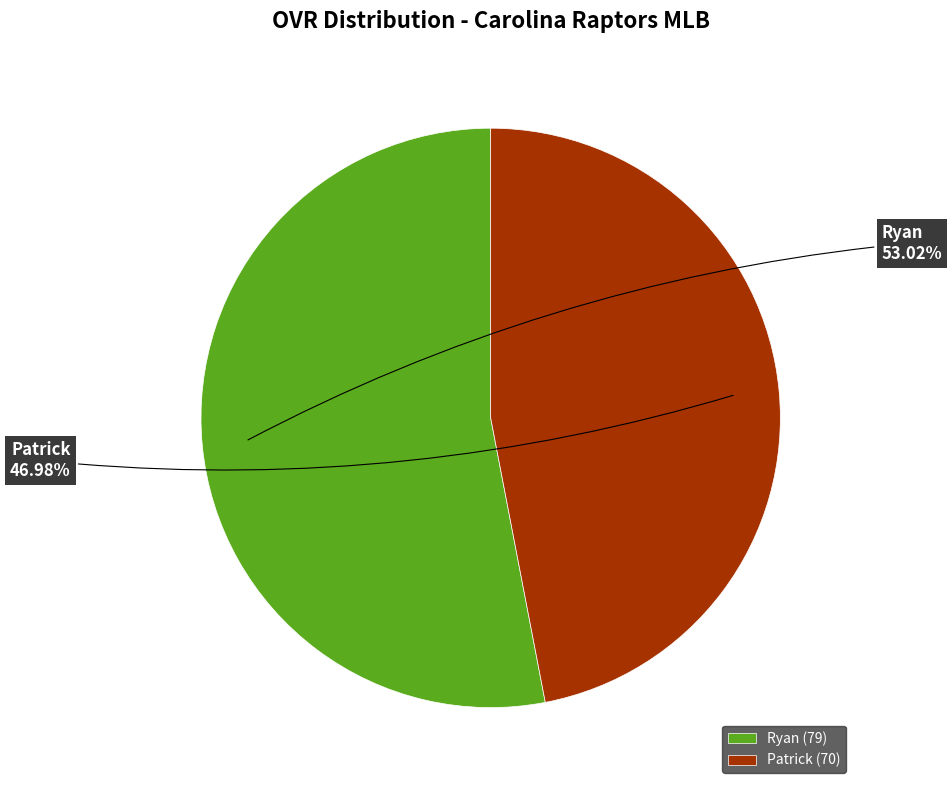

To the nearest percent, what is the difference between the largest and smallest slice percentages?

6%